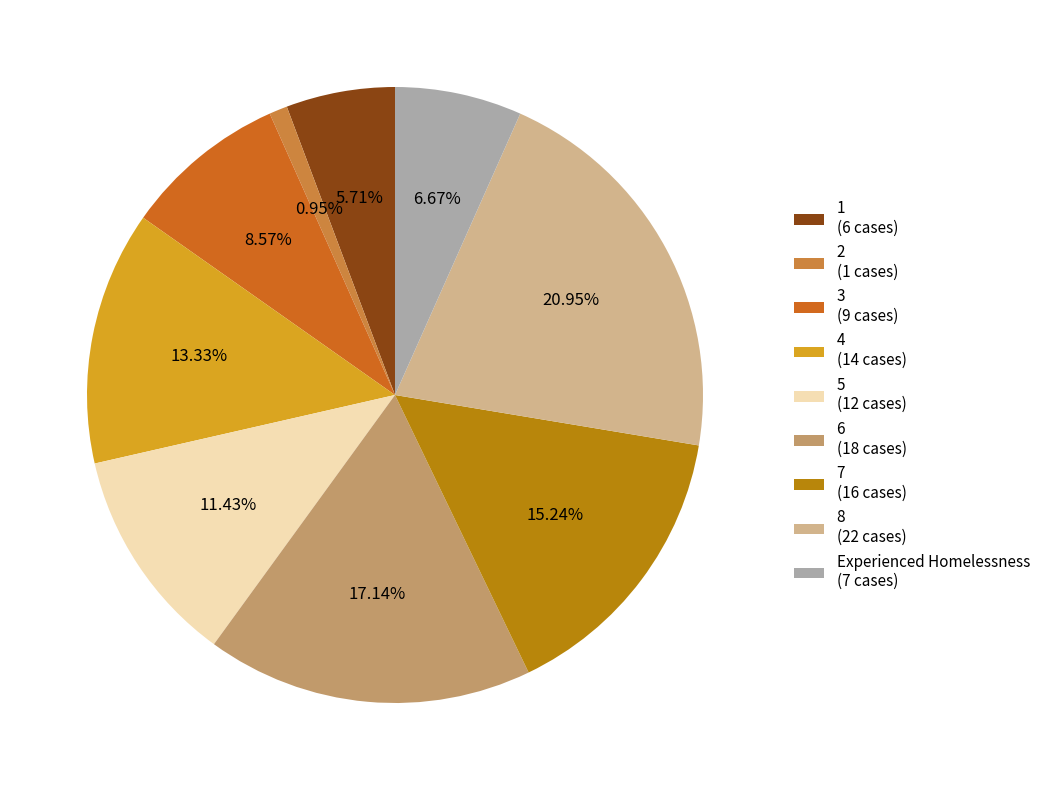

What is the smallest slice in the pie chart?

2 (1 cases)